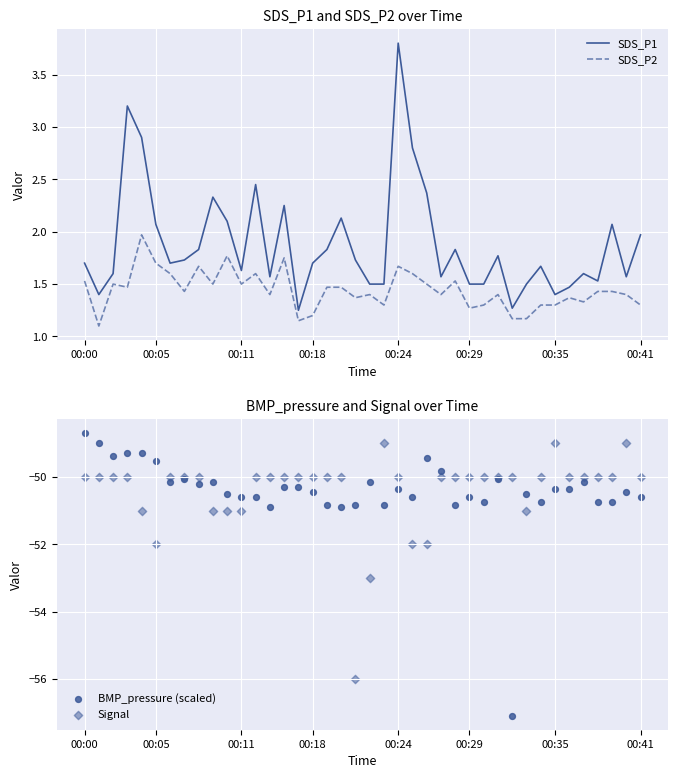

True or false: SDS_P1 and SDS_P2 intersect in this chart.

False